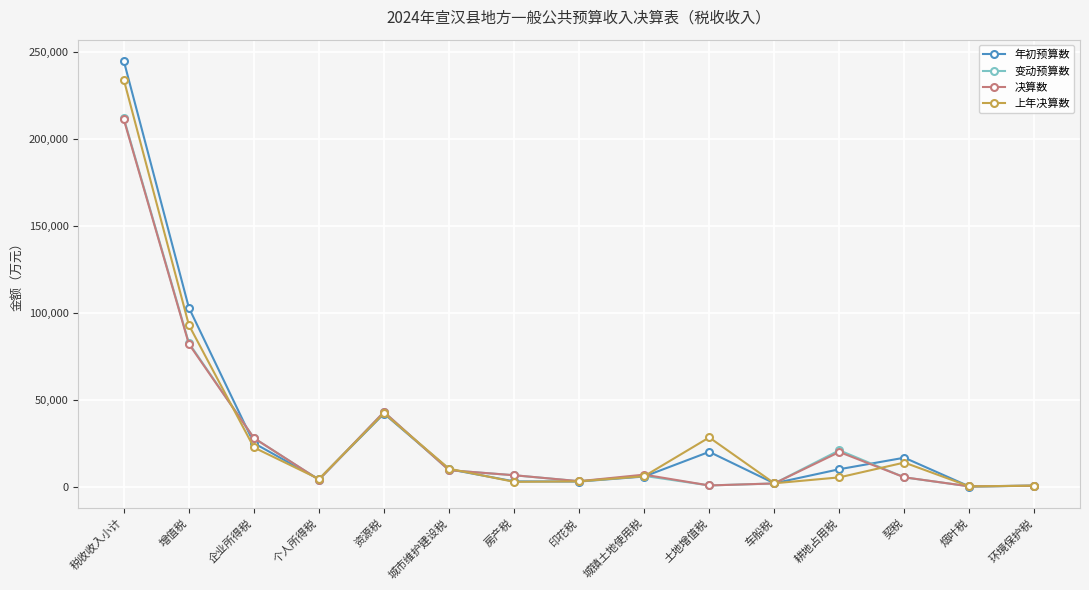

What is the maximum value shown in the chart?

245000